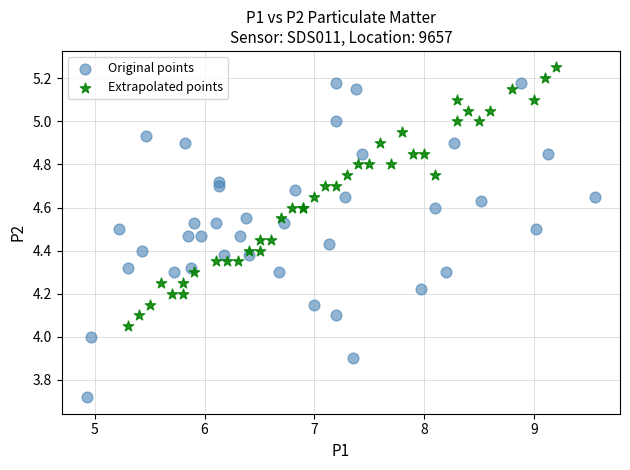

Which series reaches the minimum Y coordinate?

Original points